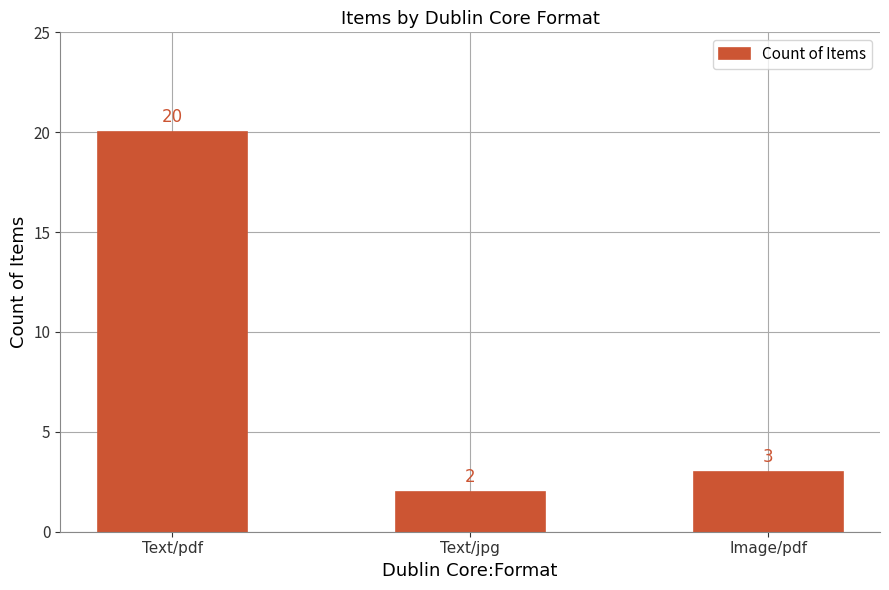

What value does the data have at Text/pdf?

20